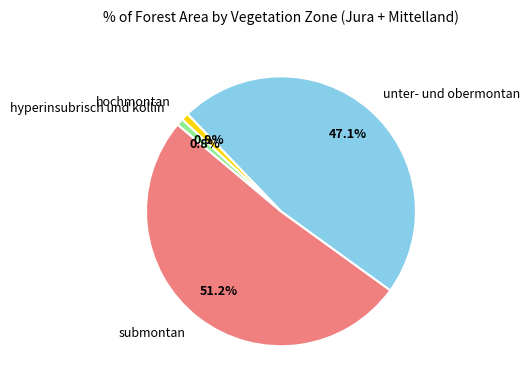

Which category has the biggest portion of the pie?

submontan